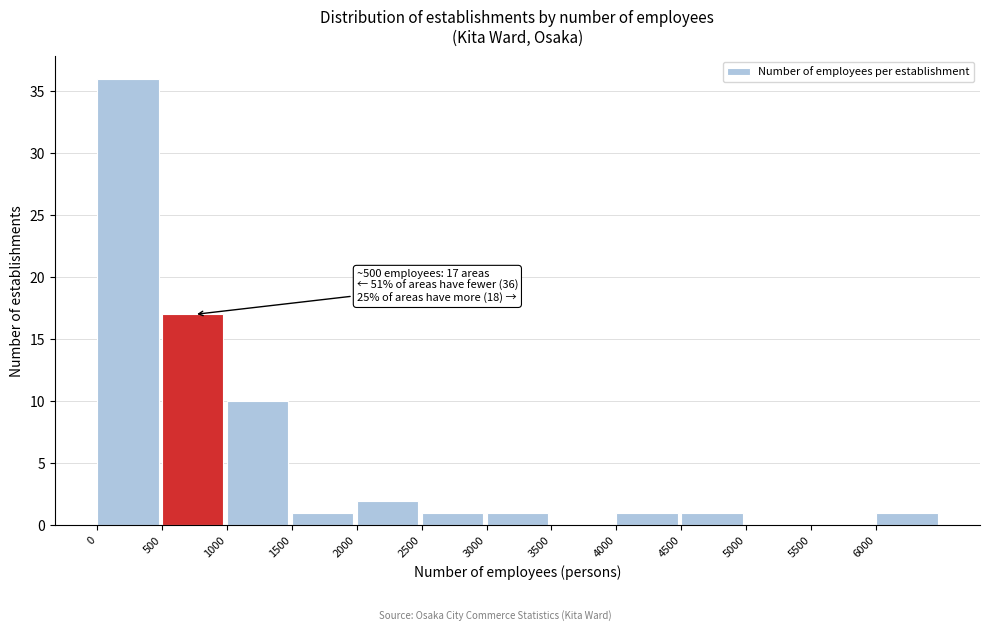

Which range on the x-axis has the tallest bar?

0 to 500